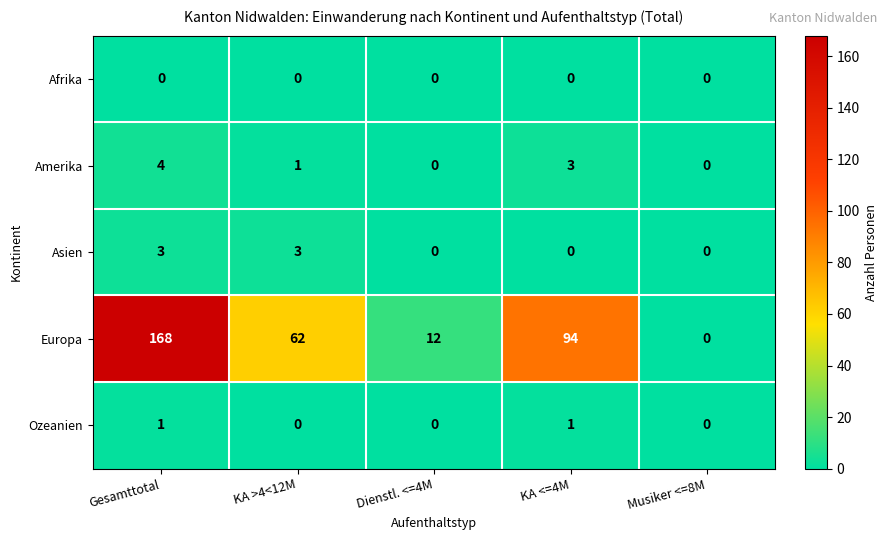

List the series in order of their peak value, highest first.

Europa, Amerika, Asien, Ozeanien, Afrika